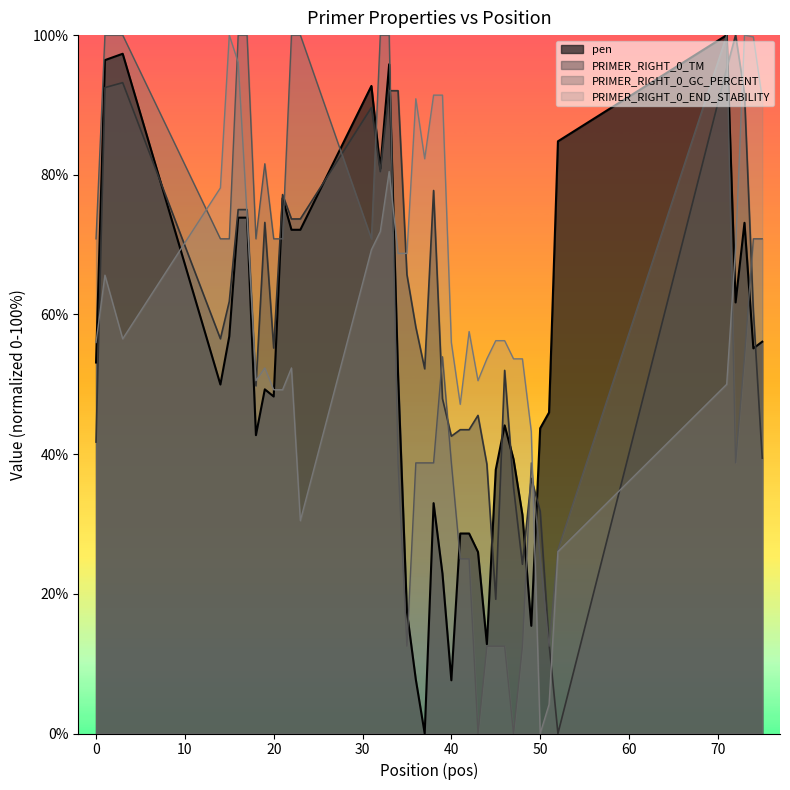

Reading left to right, extract all data points from this chart.

pen: 53.1	96.4	97.3	50.0	56.9	73.9	73.9	42.7	49.3	48.3	76.6	72.1	72.1	92.7	80.9	95.8	51.4	17.4	7.7	0.0	33.0	22.9	7.6	28.6	28.6	26.0	12.8	37.8	44.1	39.3	31.3	15.4	43.7	46.0	84.8	100.0	61.7	73.1	55.1	56.1
PRIMER_RIGHT_0_TM: 41.7	92.5	93.2	56.5	61.9	75.0	75.0	49.8	73.2	55.2	77.2	73.7	73.7	89.6	80.5	92.0	92.0	65.7	58.2	52.2	77.8	47.9	42.6	43.5	43.5	45.5	38.6	19.2	52.0	35.3	24.2	36.5	31.8	12.9	0.0	95.3	100.0	91.6	60.5	39.4
PRIMER_RIGHT_0_GC_PERCENT: 70.8	100.0	100.0	70.8	70.8	100.0	100.0	70.8	81.6	70.8	70.8	100.0	100.0	70.8	100.0	100.0	38.7	12.5	38.7	38.7	38.7	53.9	38.7	25.0	25.0	0.0	12.5	12.5	12.5	0.0	12.5	38.7	25.0	12.5	26.3	100.0	38.7	53.9	70.8	70.8
PRIMER_RIGHT_0_END_STABILITY: 56.0	65.6	56.5	78.1	100.0	96.1	74.2	50.5	52.3	49.2	49.2	52.3	30.5	69.3	71.9	80.5	68.8	68.8	90.9	82.3	91.4	91.4	56.0	47.1	57.6	50.5	53.6	56.2	56.2	53.6	53.6	43.2	0.0	4.2	26.0	50.0	69.5	100.0	99.7	90.9